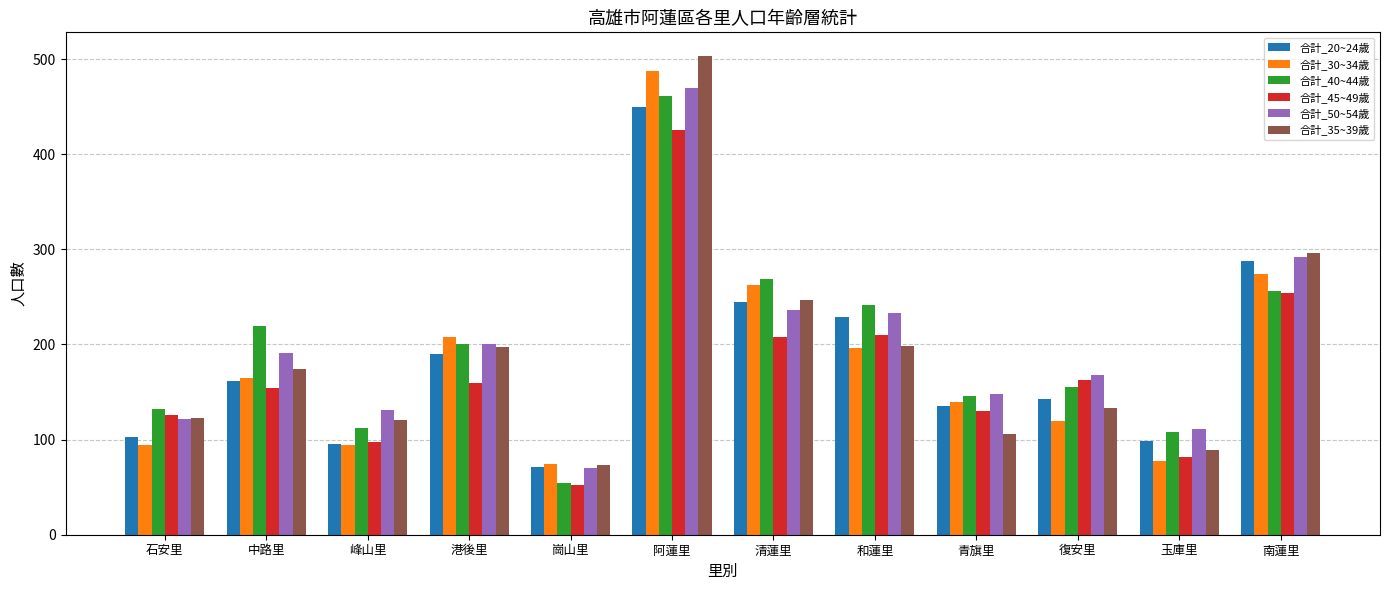

What is the sum of all 合計_20~24歲 values?

2210